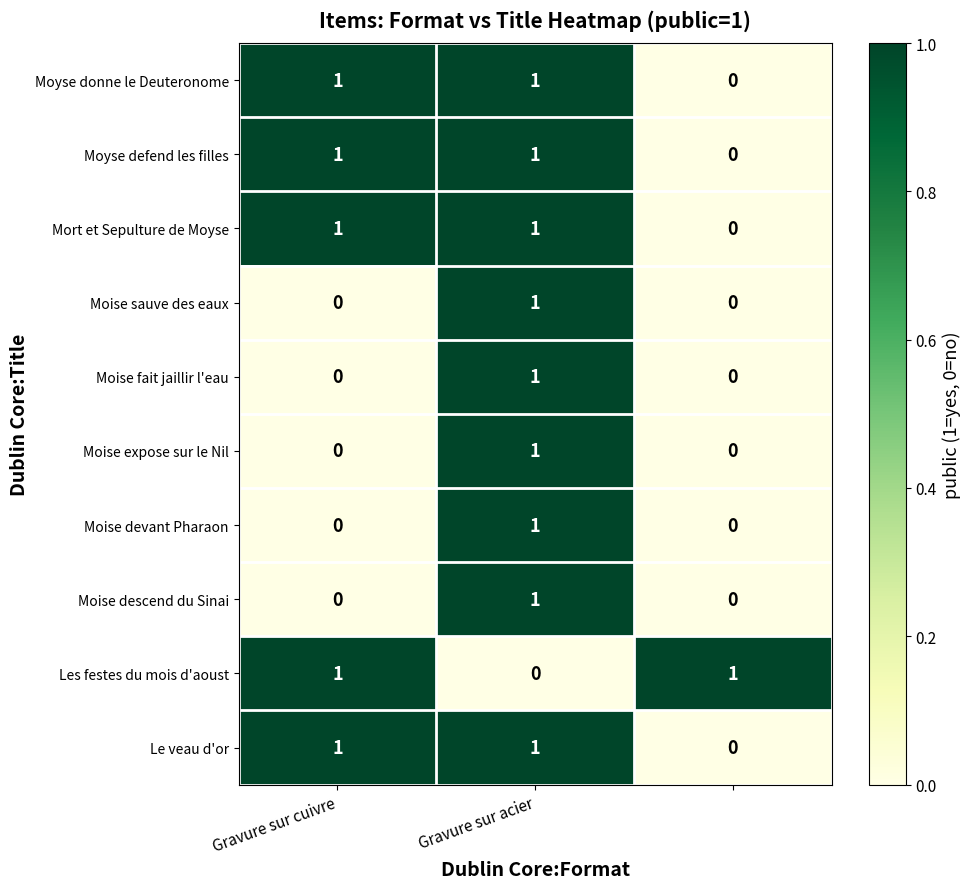

How many Moise descend du Sinai values are between 0 and 1?

3